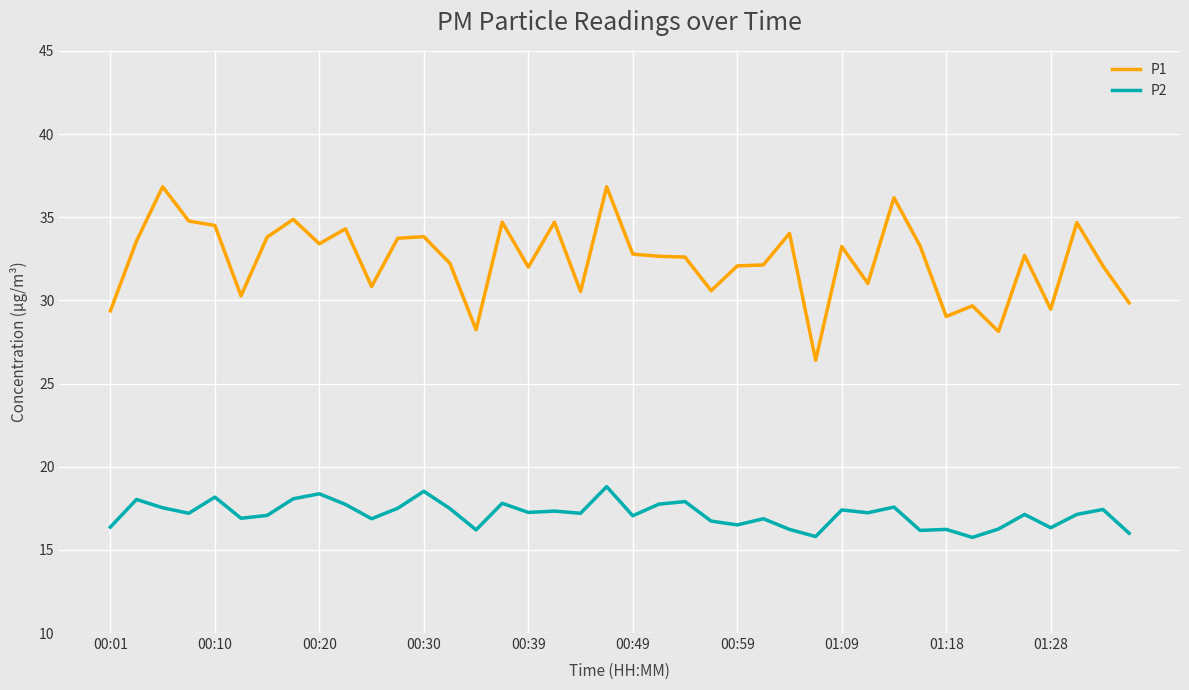

Which series has the largest total across all categories?

P1